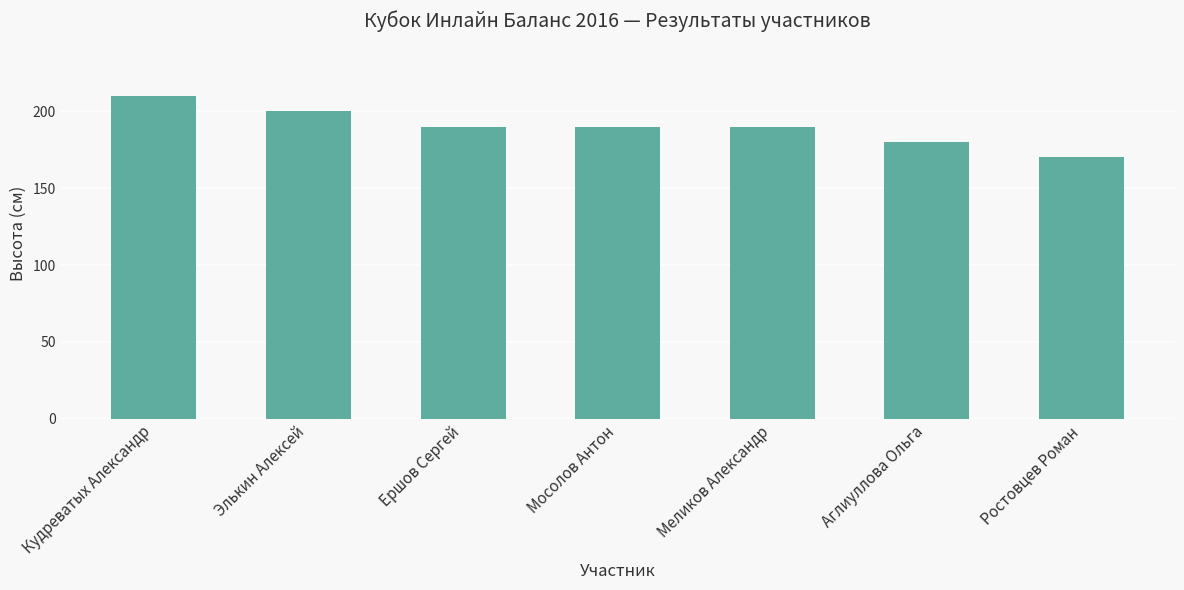

What is the value of the 5th bar from the left?

190